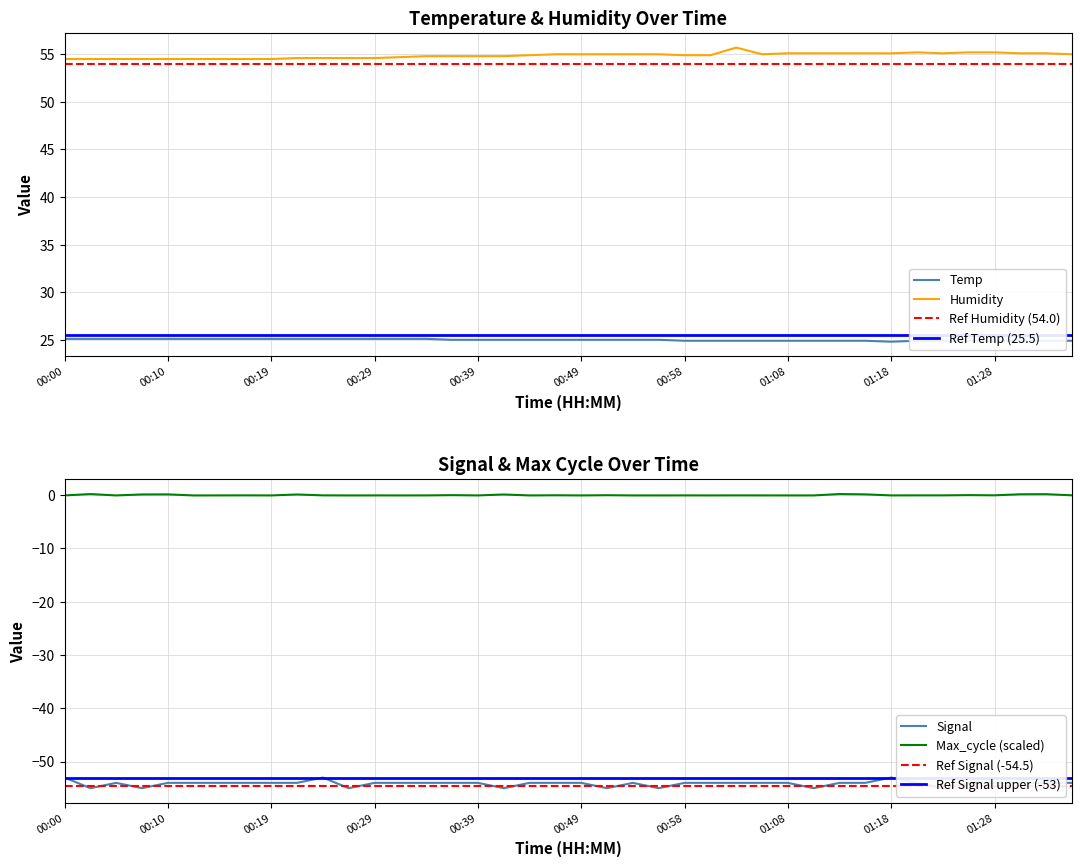

What is the total value across all series at 01:03?

26.6